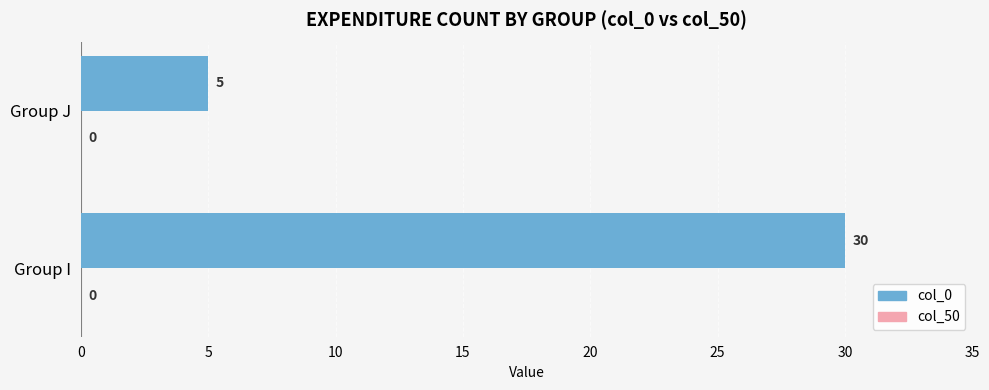

List the labels in order of value, smallest first.

Group J, Group I